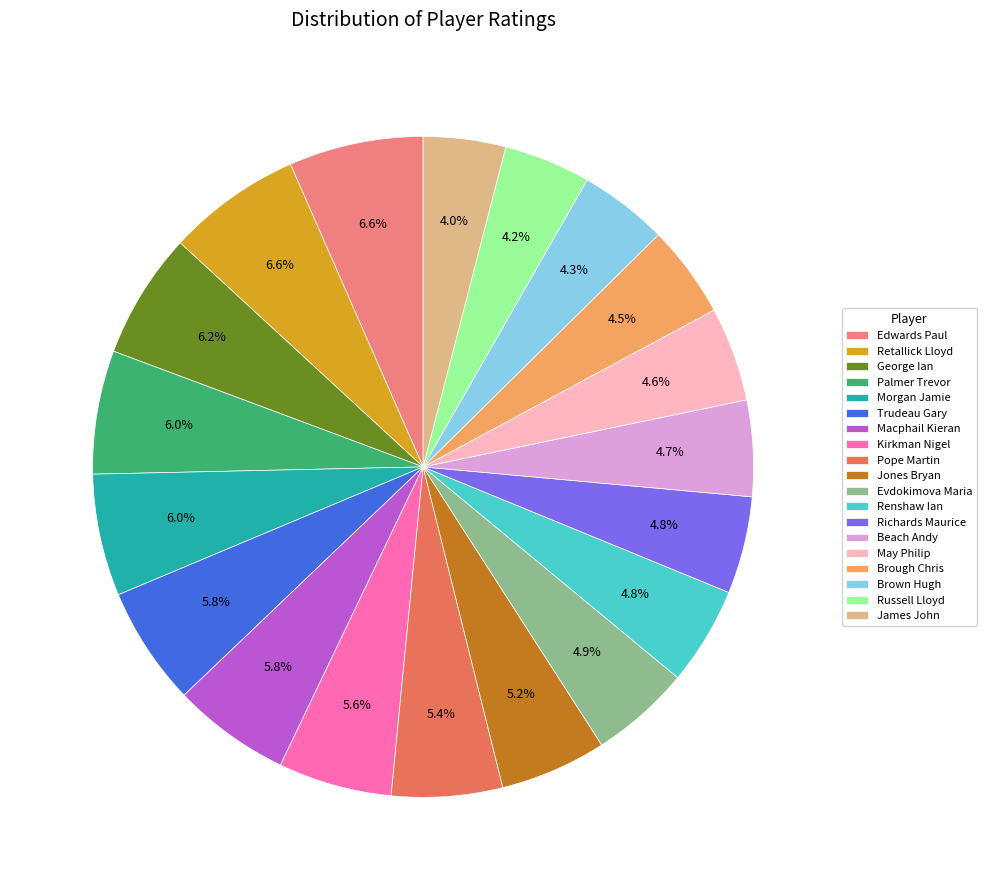

Between Morgan Jamie and Pope Martin, which is larger?

Morgan Jamie